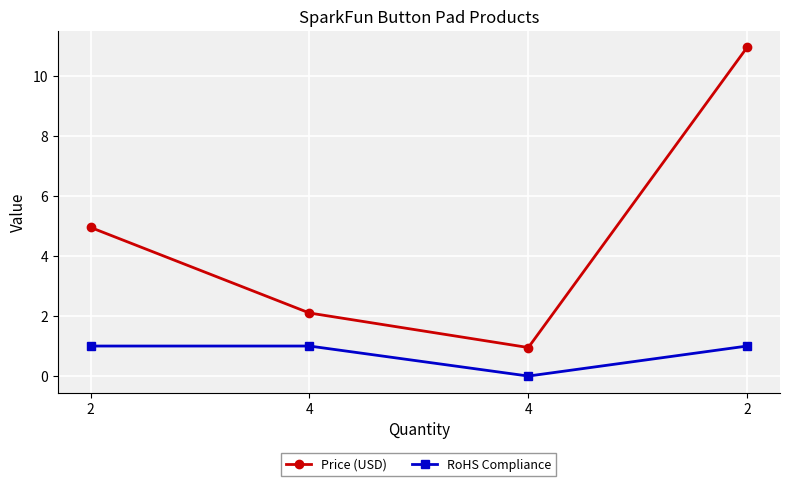

Does the chart have visible grid lines?

Yes